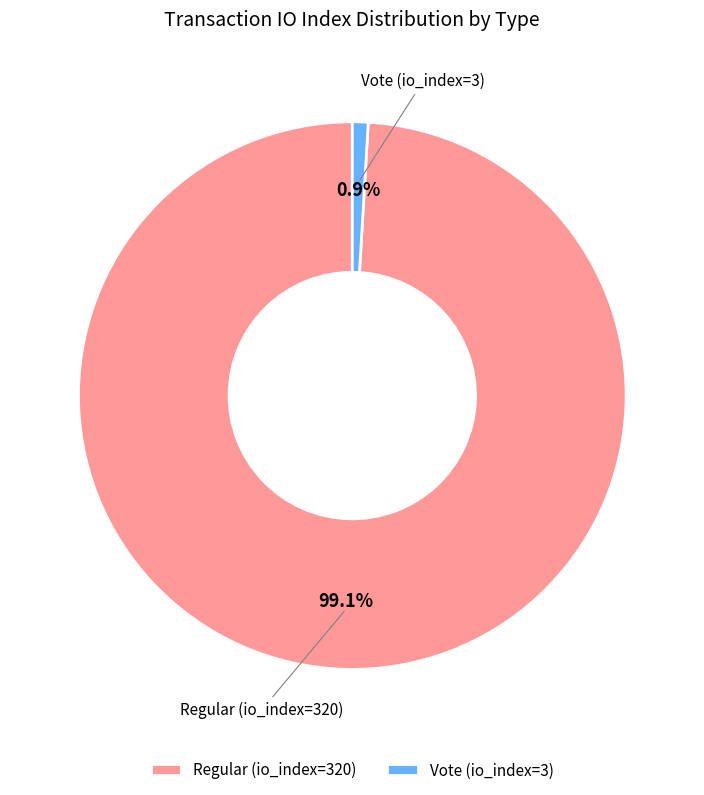

Which has a higher value, Regular (io_index=320) or Vote (io_index=3)?

Regular (io_index=320)